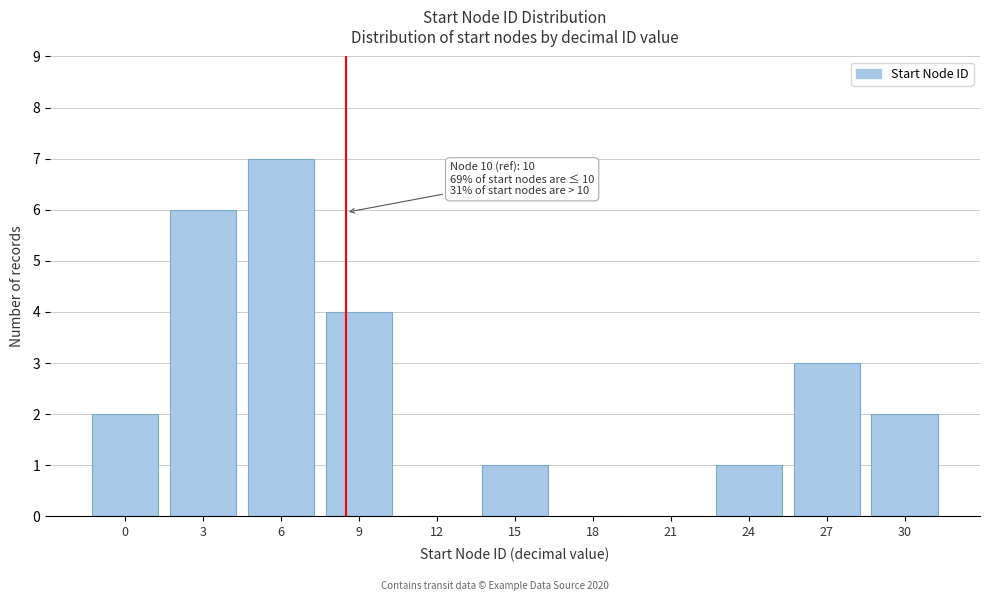

Reading left to right, list all the values displayed in this chart.

0=2	3=6	6=7	9=4	12=0	15=1	18=0	21=0	24=1	27=3	30=2